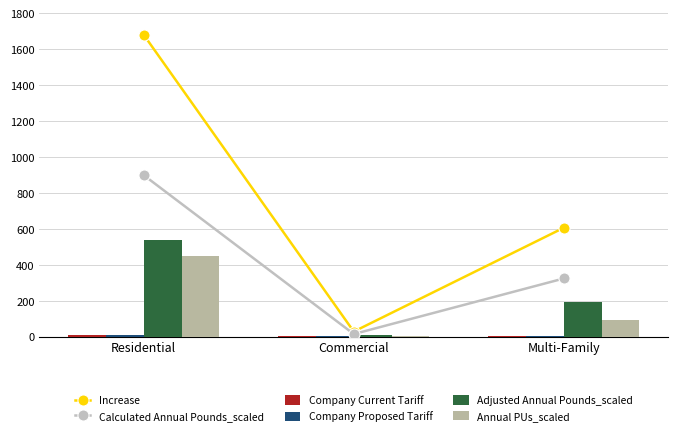

Where is Adjusted Annual Pounds_scaled nearest to the value 274?

Multi-Family